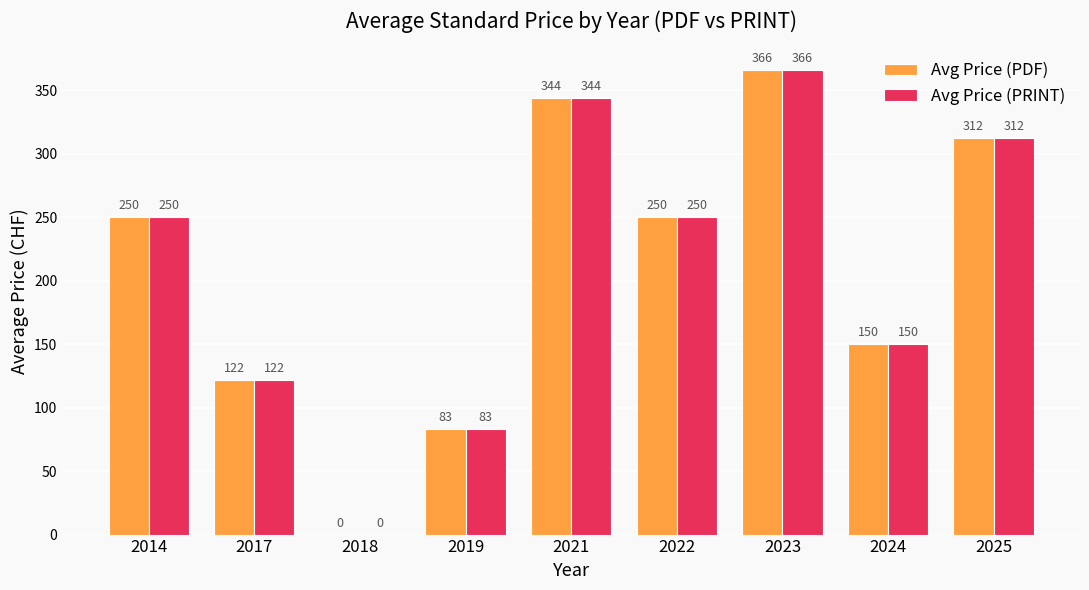

The value of Avg Price (PRINT) at 2024 is 51.2. True or false?

False